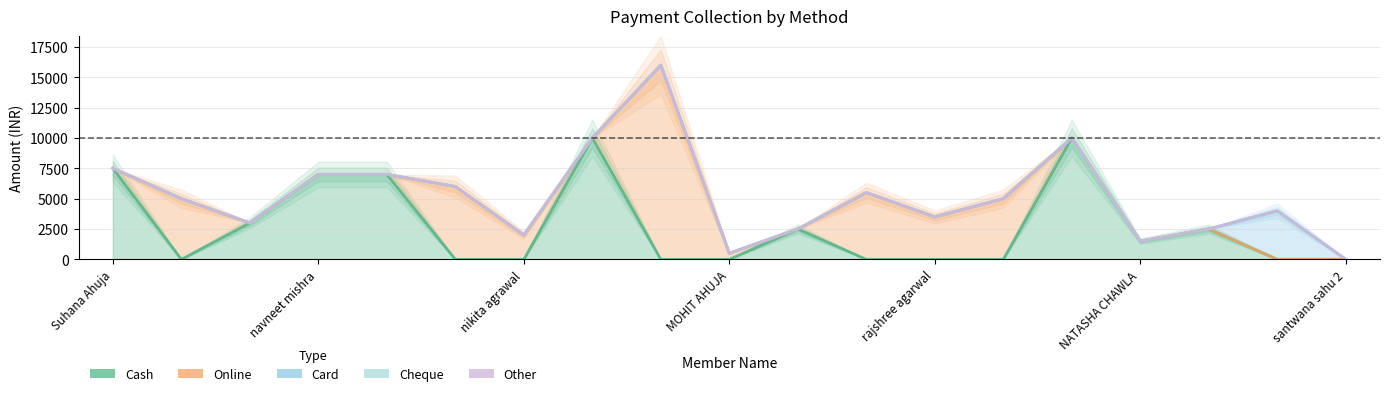

True or false: Online and Cheque intersect in this chart.

False